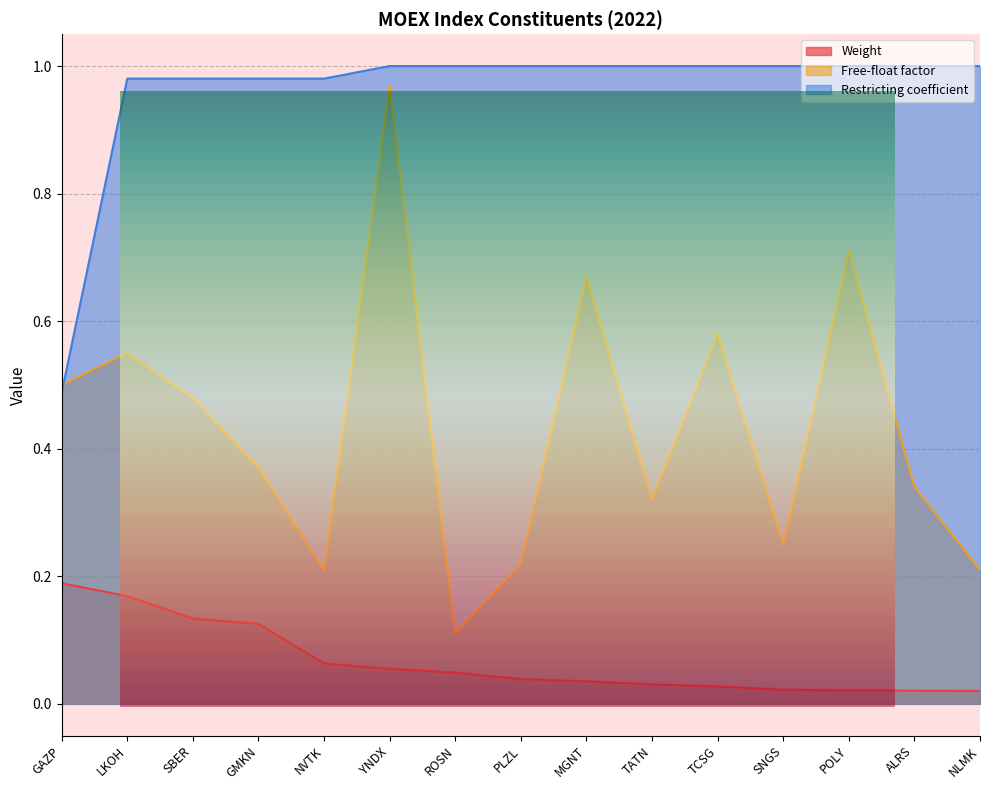

What is the total value across all series at NLMK?

1.2